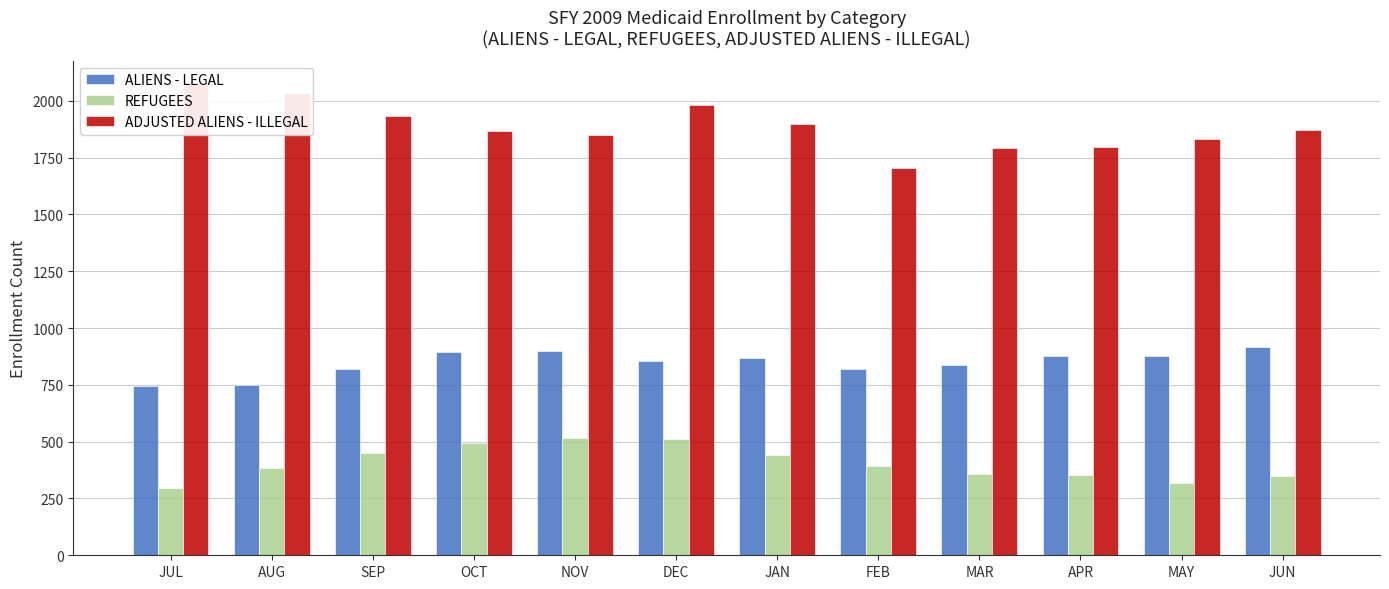

Between DEC and MAR, which series saw the biggest shift?

ADJUSTED ALIENS - ILLEGAL